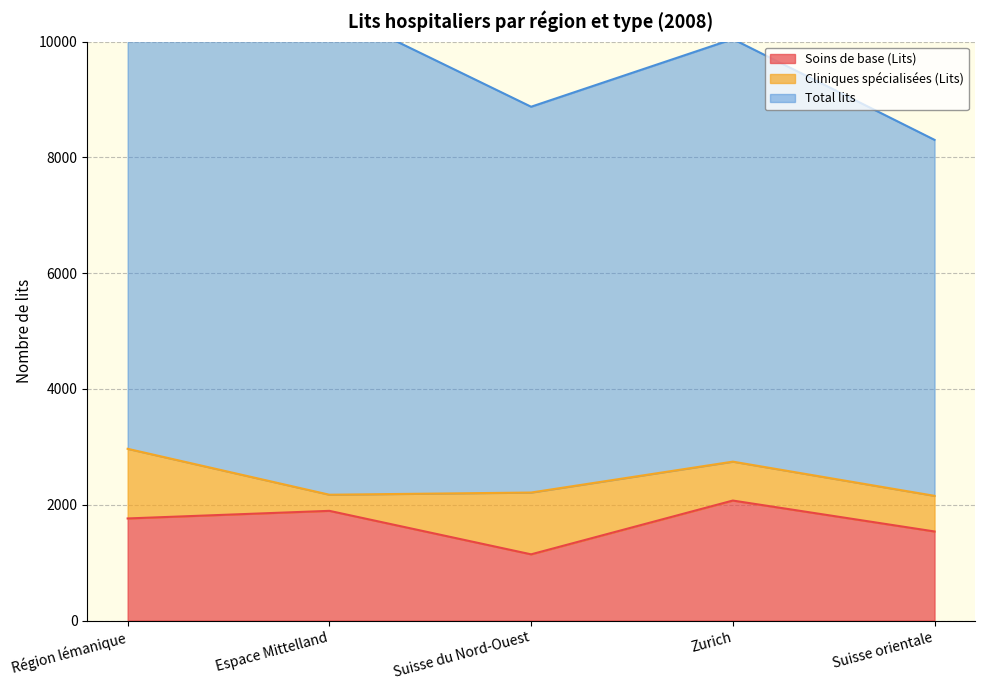

Where does the Total lits series first go above 7298?

Région lémanique